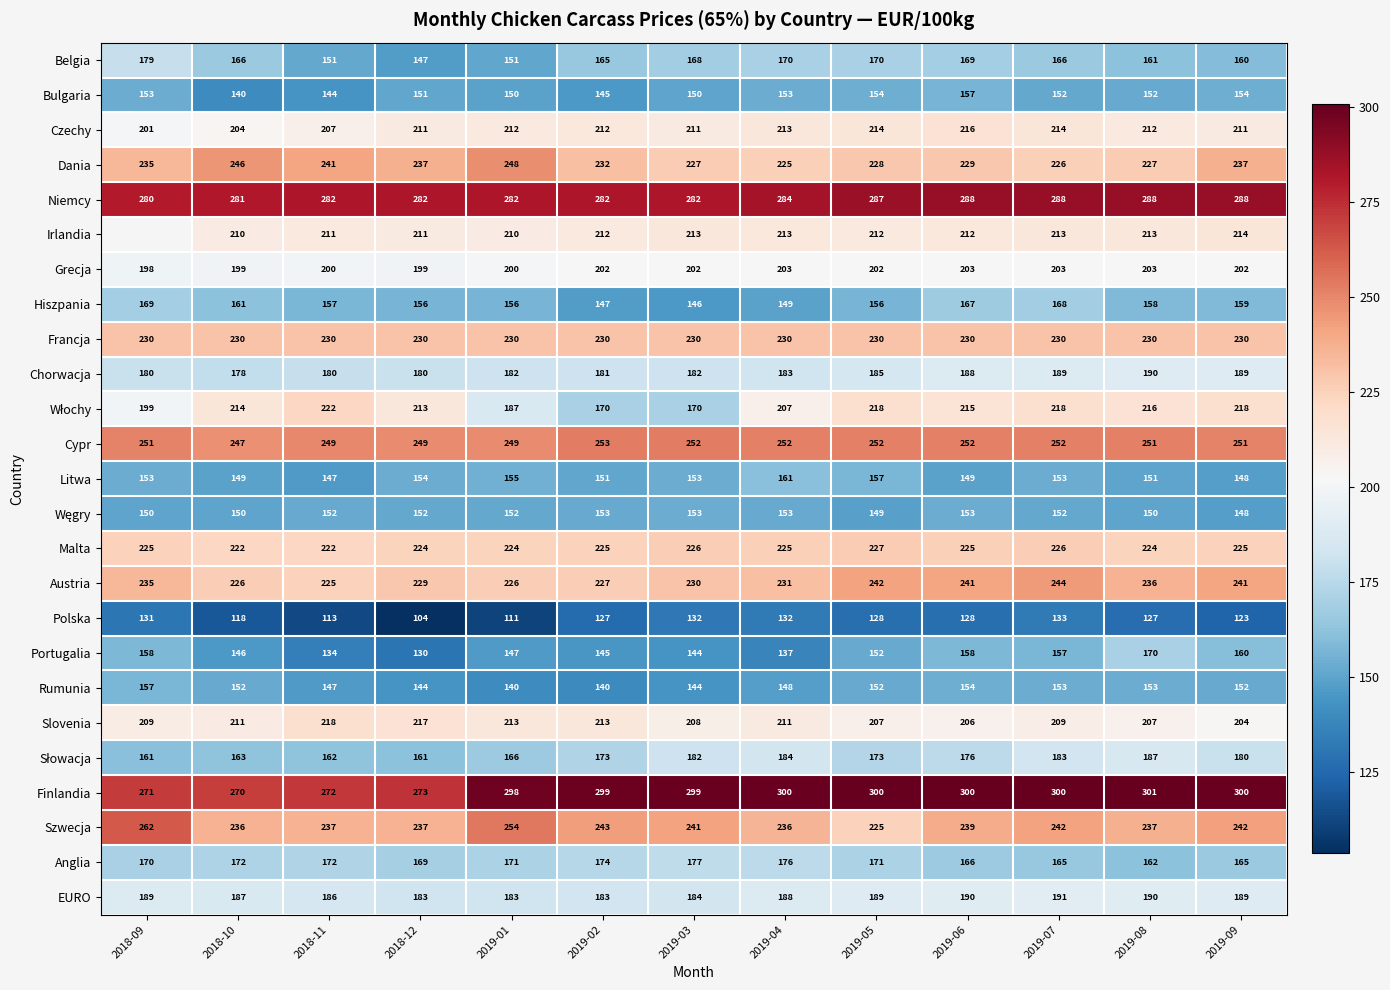

How many categories are shown in the chart?

13